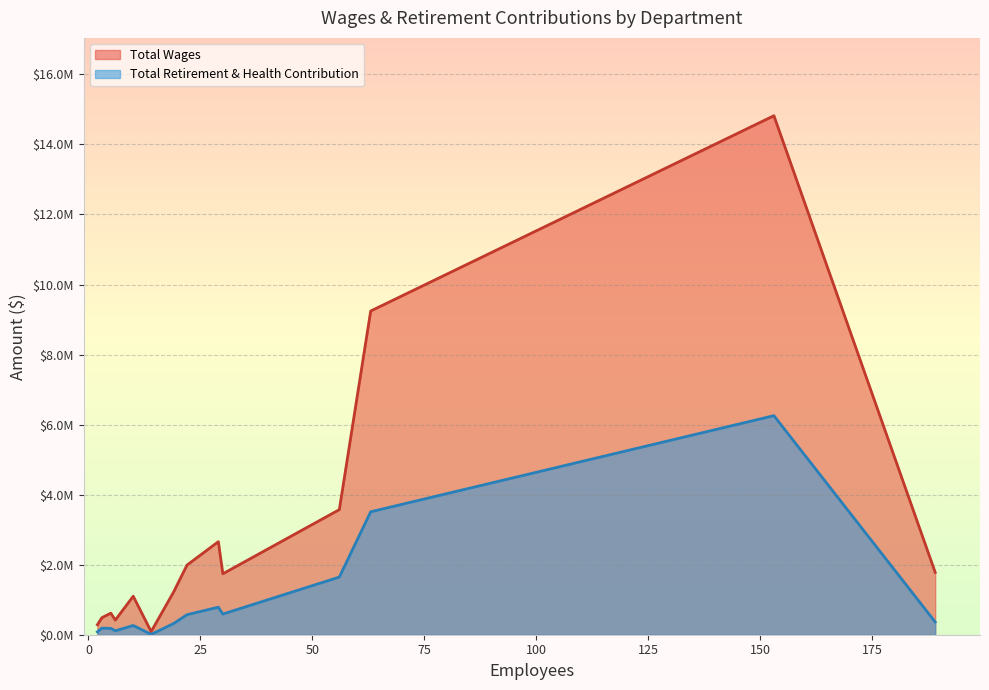

Which series has the largest range (max minus min)?

Total Wages